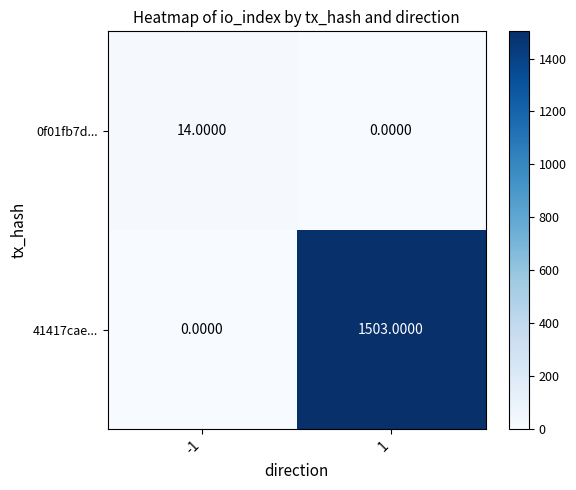

What is the difference between the highest and lowest values at 1?

1503